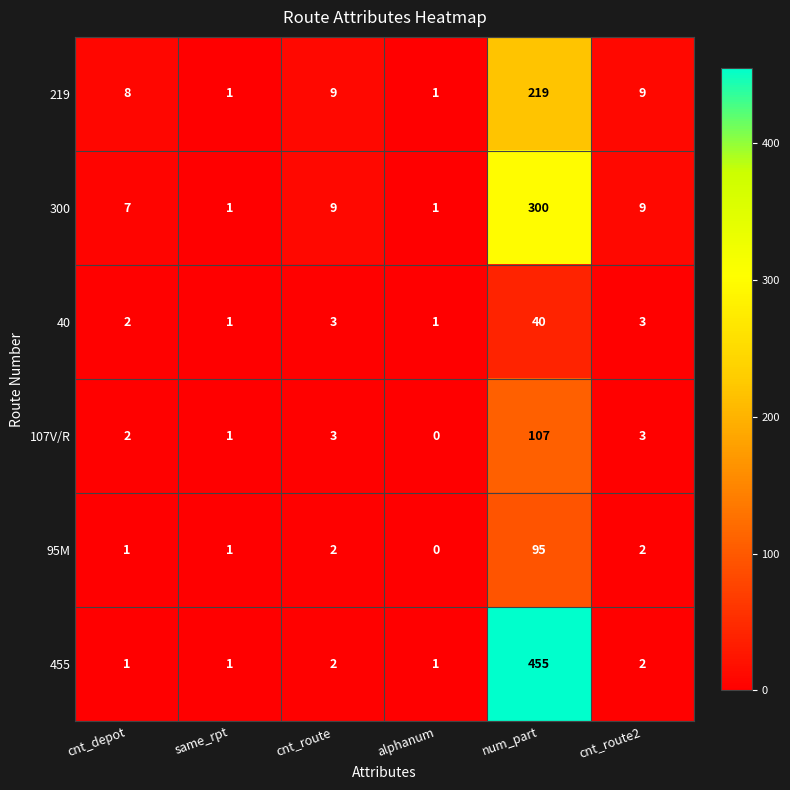

At which category is the sum across all series the highest?

num_part